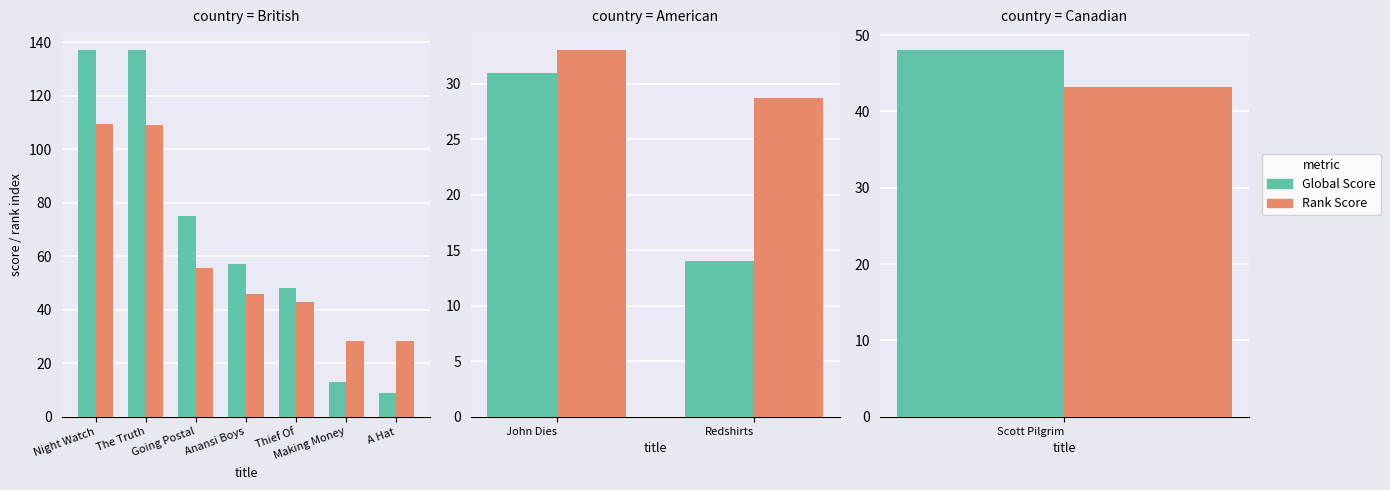

At which category does the chart reach its peak across all series?

John Dies